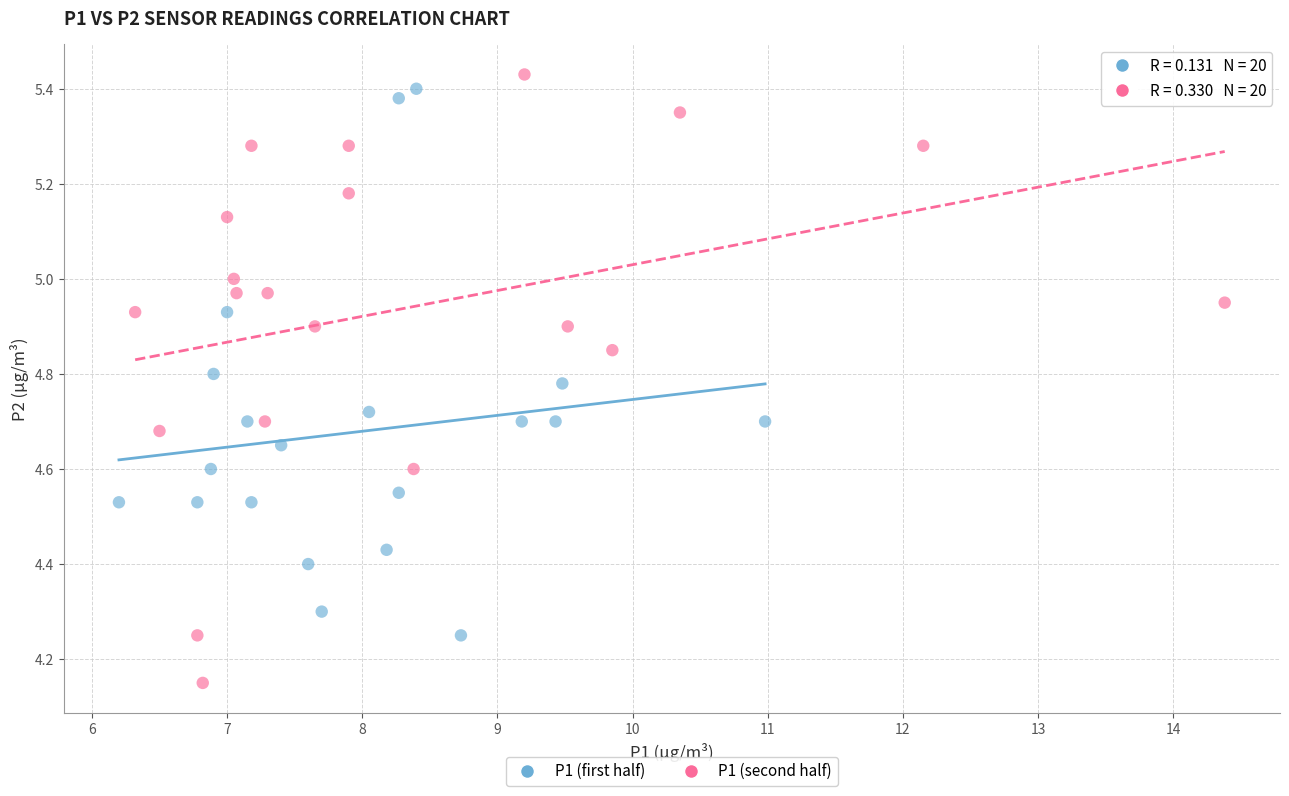

Which series has the largest Y range (max minus min)?

P1 (second half)